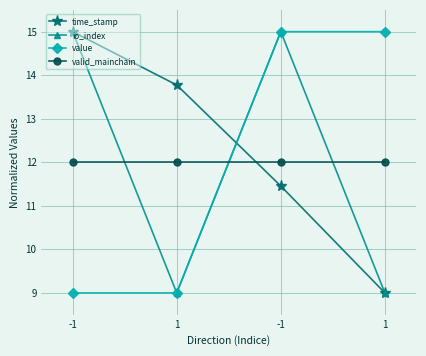

Reading right to left, extract all data points from this chart.

time_stamp: 9.0	11.5	13.8	15.0
io_index: 9.0	15.0	9.0	15.0
value: 15.0	15.0	9.0	9.0
valid_mainchain: 12.0	12.0	12.0	12.0